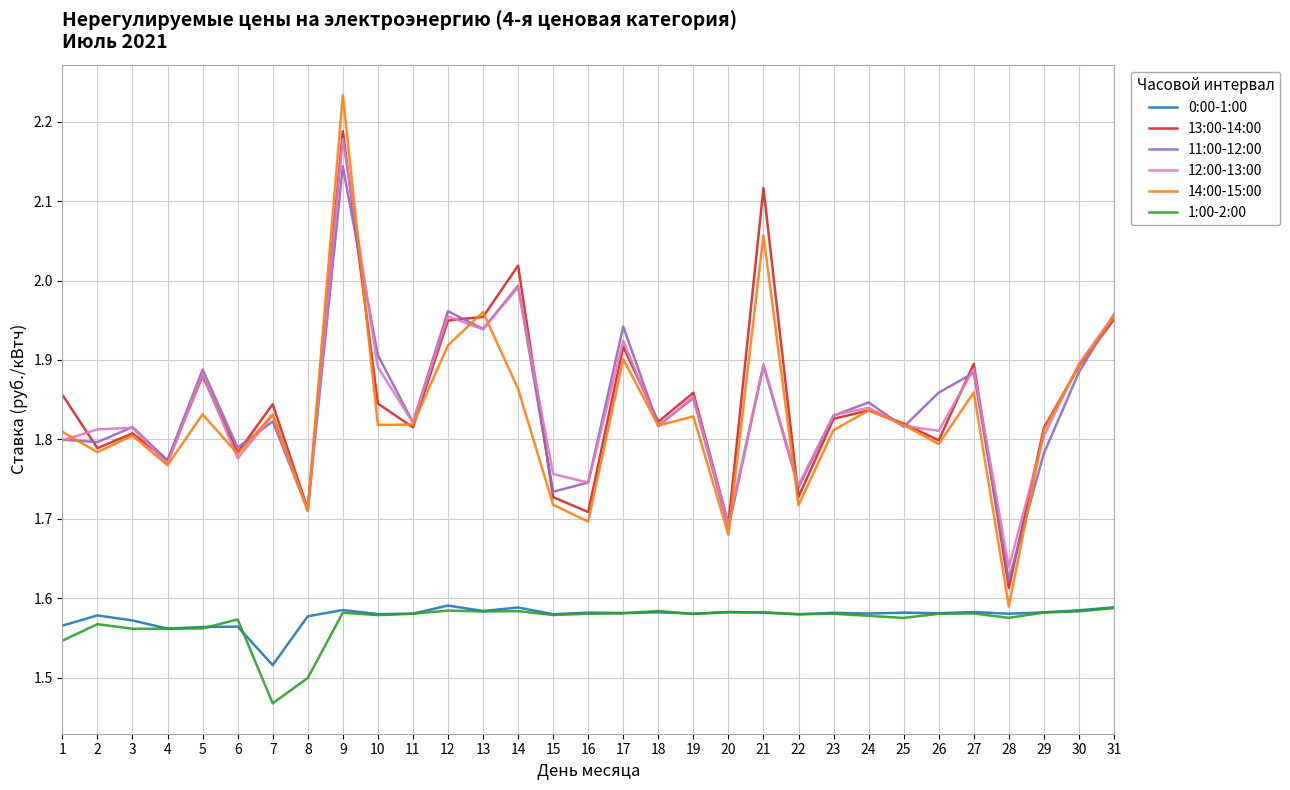

Which series has the largest range (max minus min)?

14:00-15:00